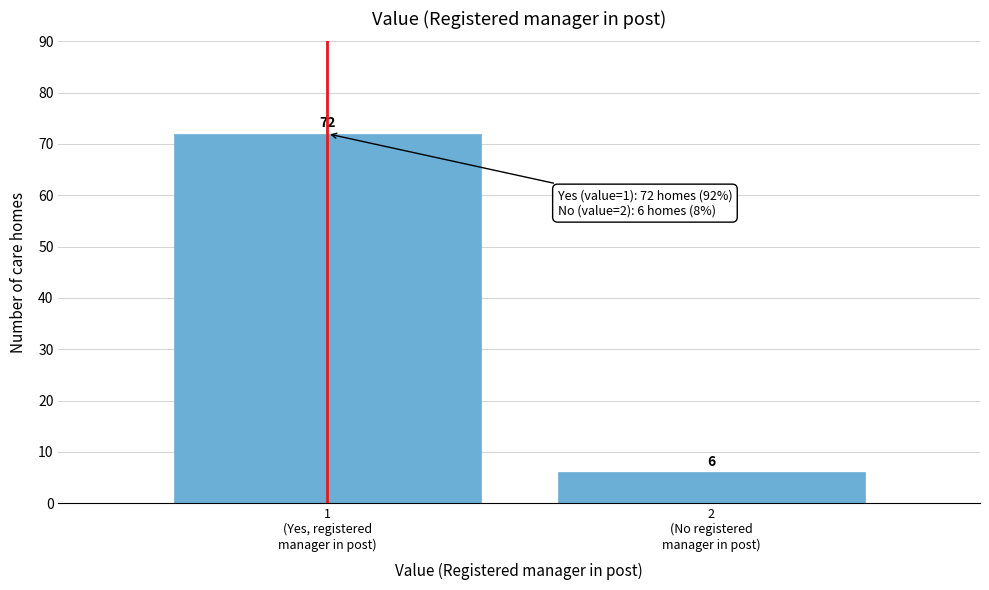

Reading left to right, extract all data points from this chart.

72	6